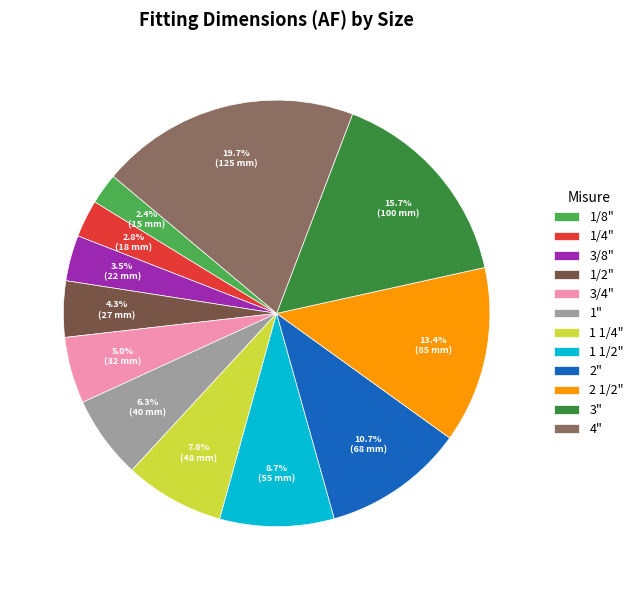

Which slice is the largest?

4"